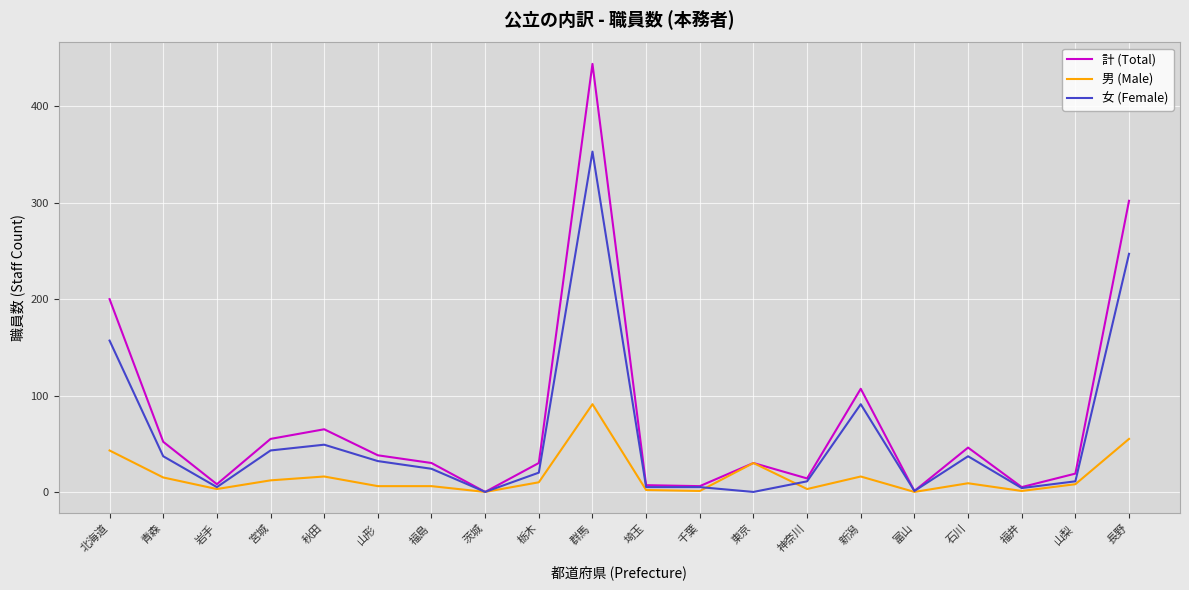

How many series are shown in this chart?

3